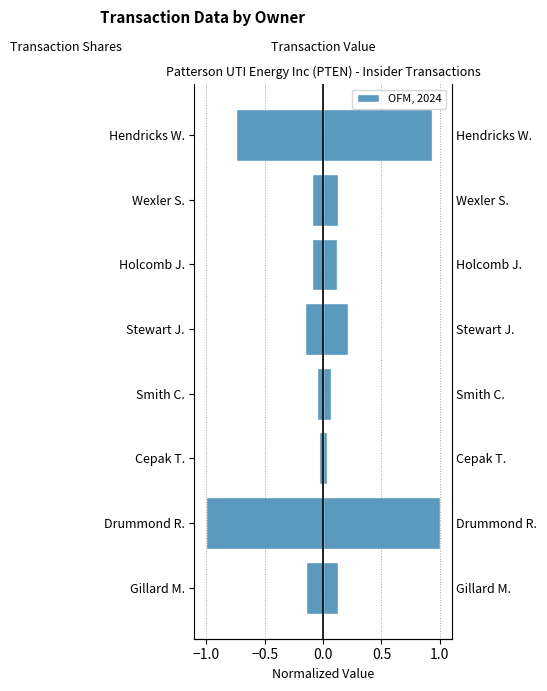

Which series has the largest total across all categories?

Transaction Value (normalized)